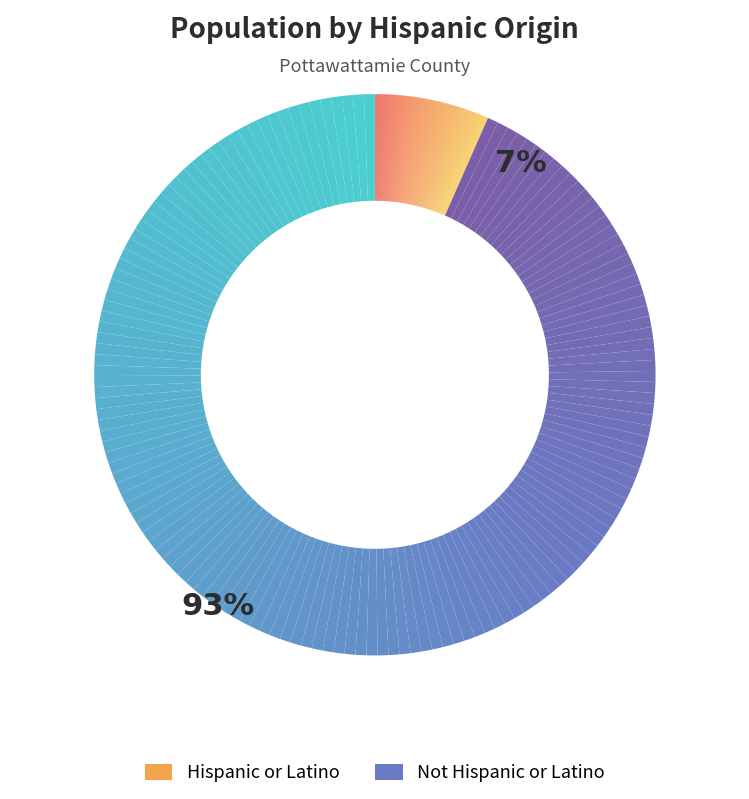

To the nearest percent, what is the combined percentage of Not Hispanic or Latino and Hispanic or Latino?

100%